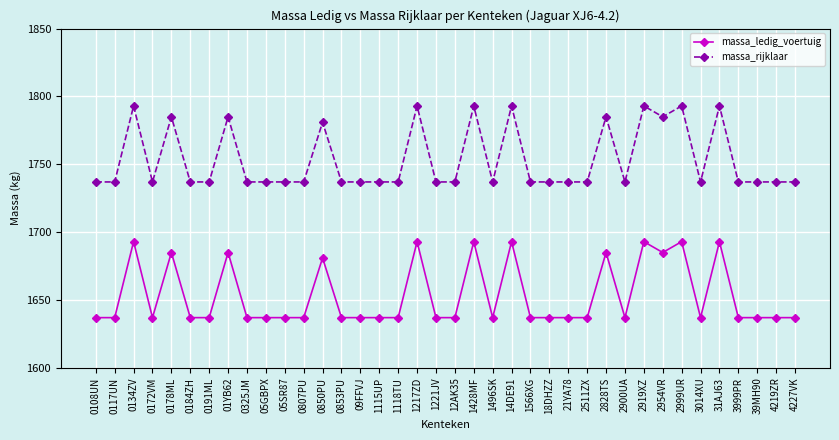

What is the difference between the highest and lowest values at 2999UR?

100